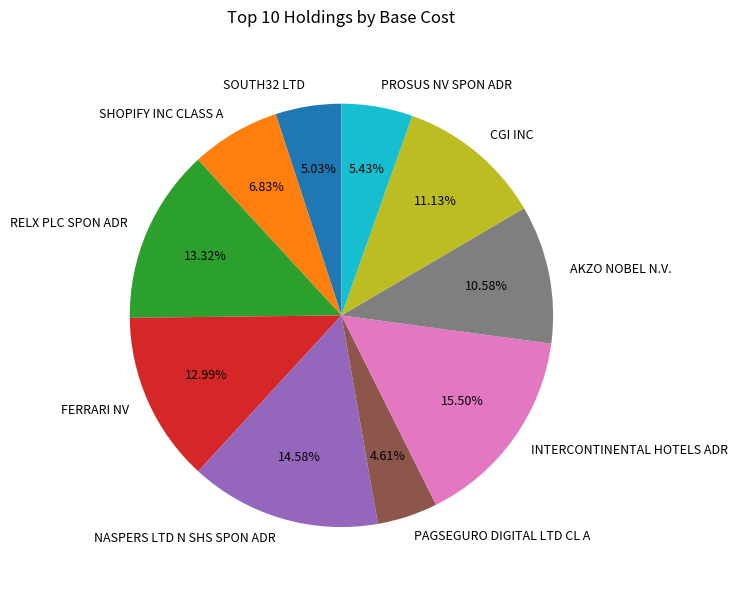

The SOUTH32 LTD slice represents 16% of the pie. True or false?

False